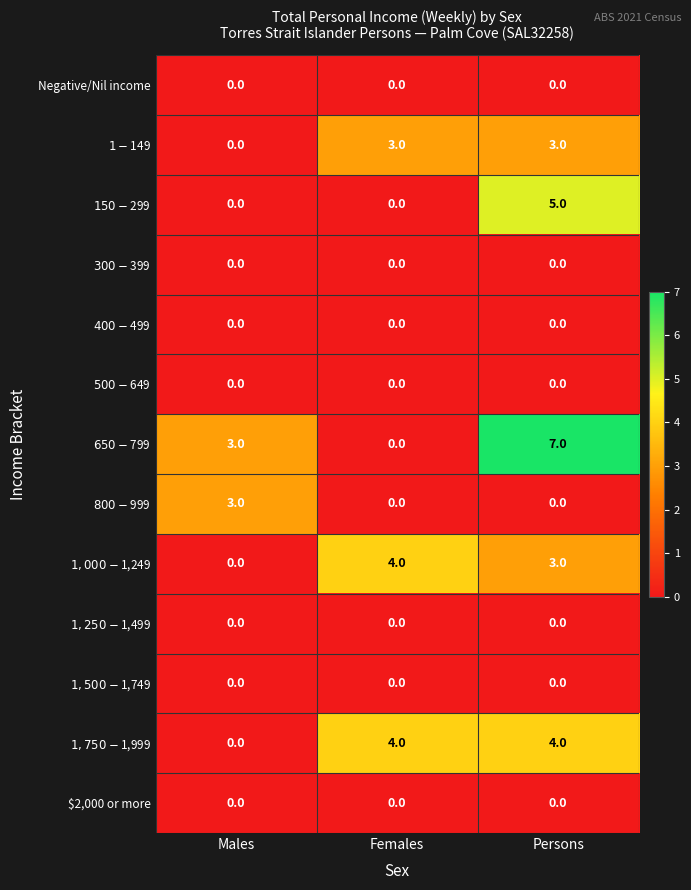

Which category has the highest value across all series?

Persons